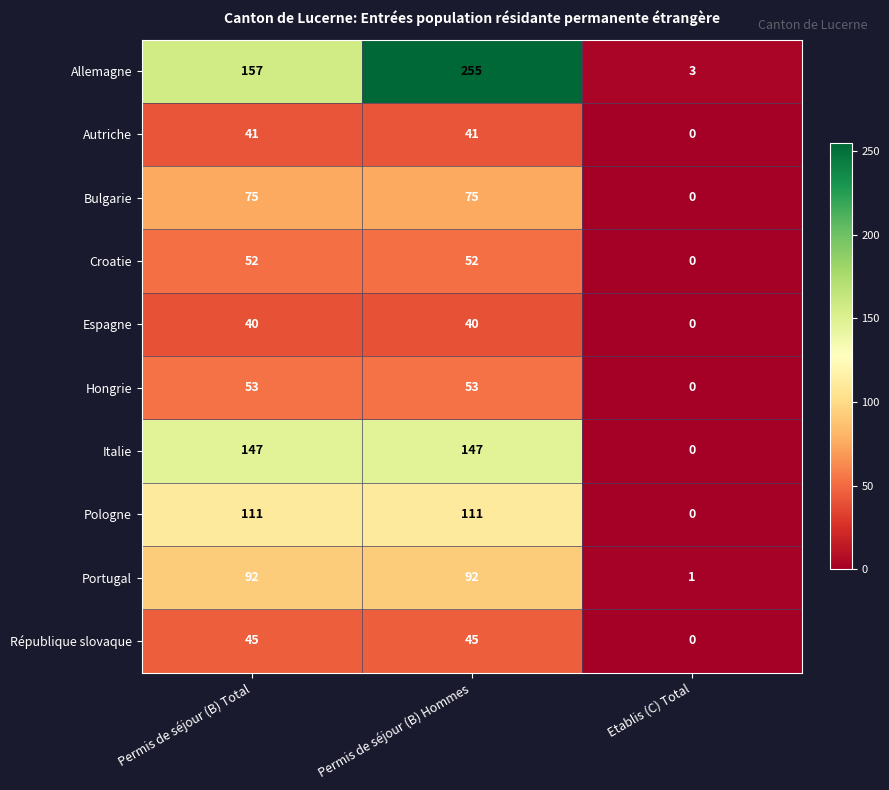

Rank the series at Permis de séjour (B) Total from lowest to highest value.

Espagne, Autriche, République slovaque, Croatie, Hongrie, Bulgarie, Portugal, Pologne, Italie, Allemagne